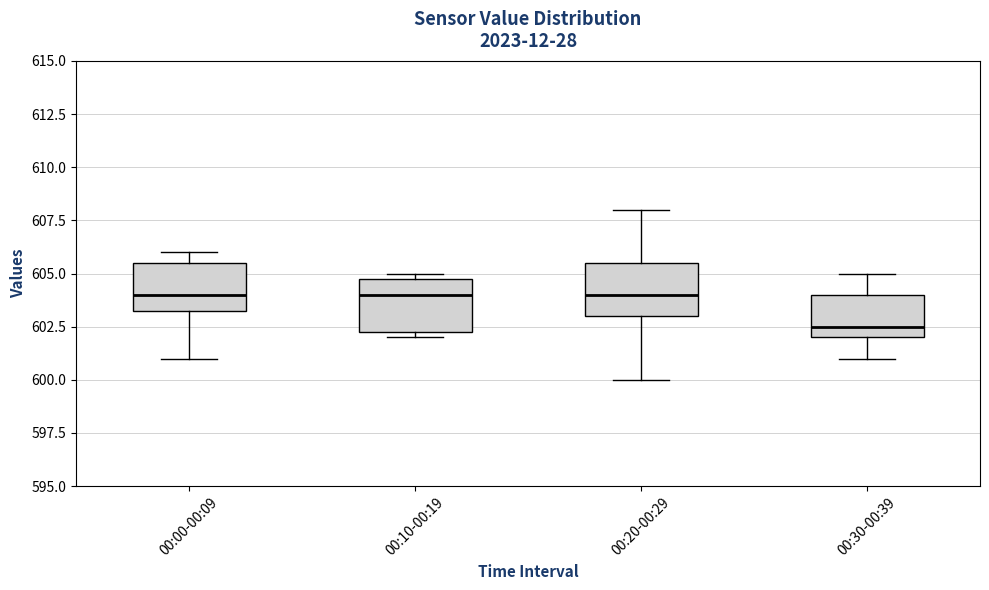

Reading left to right, read every box against the y-axis: the position of its median line, the range the box covers, and the ends of its whiskers. The values are not printed on the chart, so give them approximately, as read against the axis.

00:00-00:09: median 604.0, box 603.5 to 605.5, whiskers 601.0 to 606.0
00:10-00:19: median 604.0, box 602.5 to 605.0, whiskers 602.0 to 605.0 (just above the box's upper edge)
00:20-00:29: median 604.0, box 603.0 to 605.5, whiskers 600.0 to 608.0
00:30-00:39: median 602.5, box 602.0 to 604.0, whiskers 601.0 to 605.0